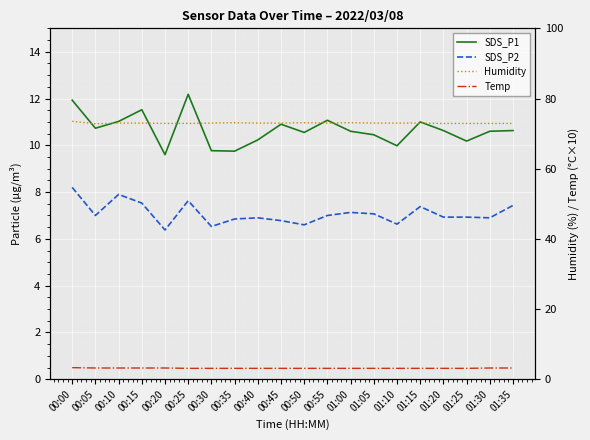

The value of SDS_P2 at 01:35 is 7.4. True or false?

True